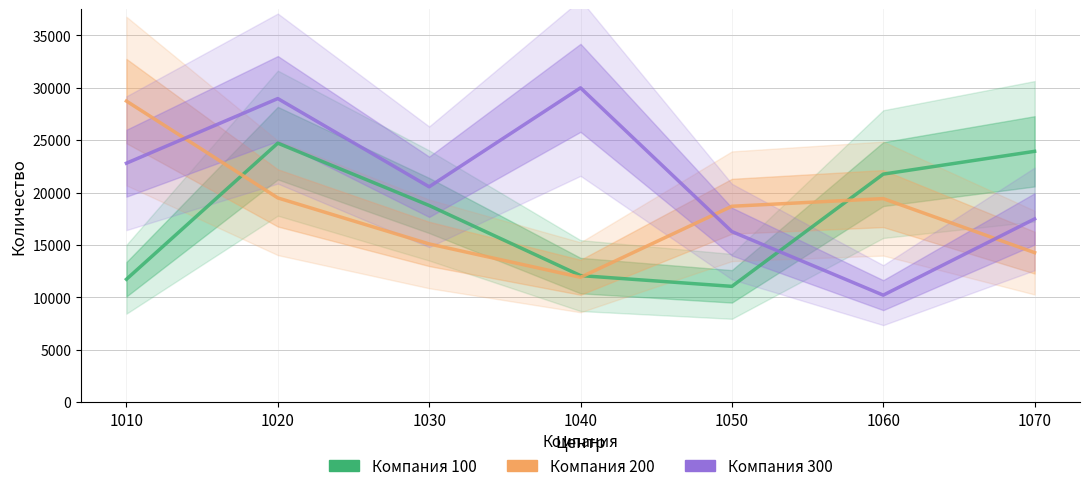

Between 1010 and 1020, which series saw the biggest shift?

100